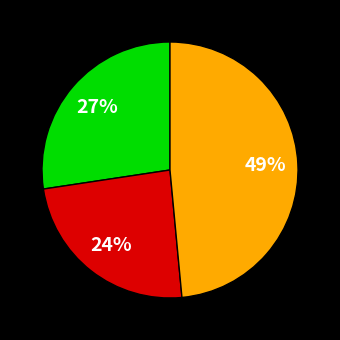

To the nearest percent, what is the average slice percentage?

33%